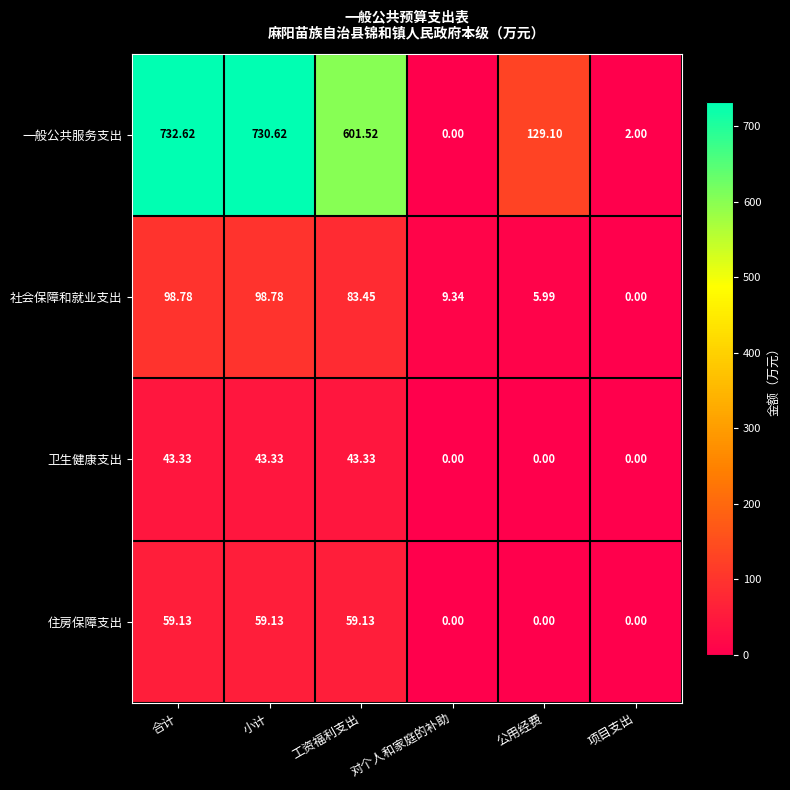

What is the difference between the highest and lowest values at 合计?

689.3